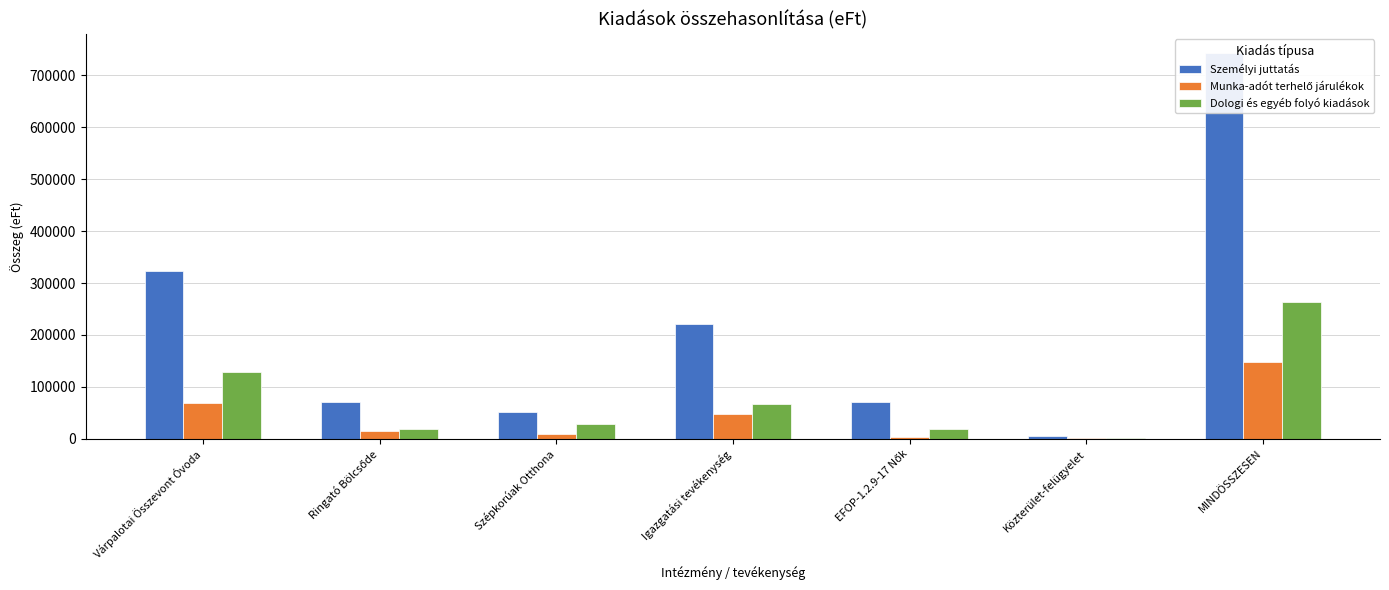

What are all the series names shown in the legend?

Személyi juttatás, Munka-adót terhelő járulékok, Dologi és egyéb folyó kiadások